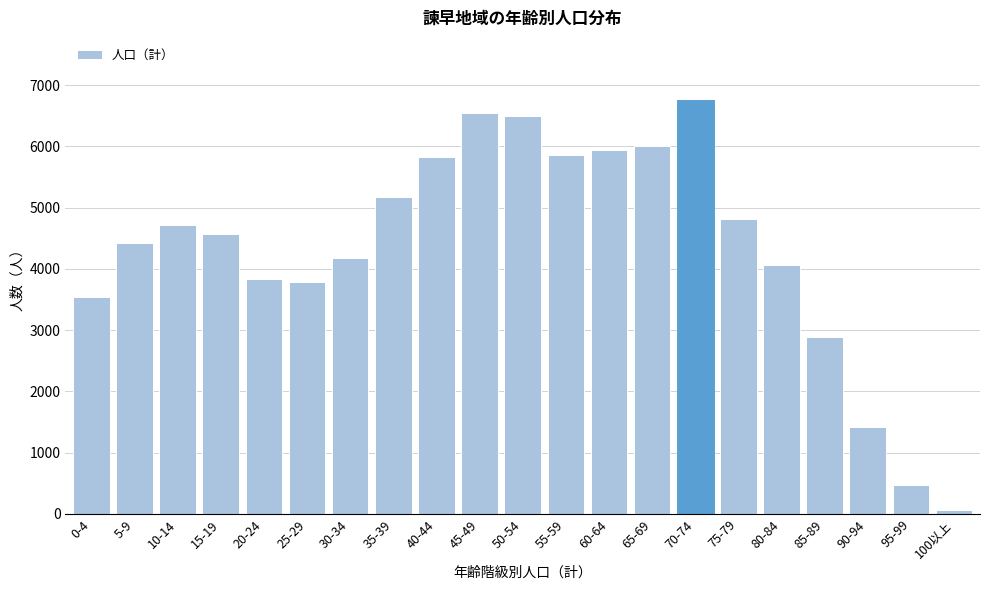

Which label corresponds to the largest value in the chart?

70-74